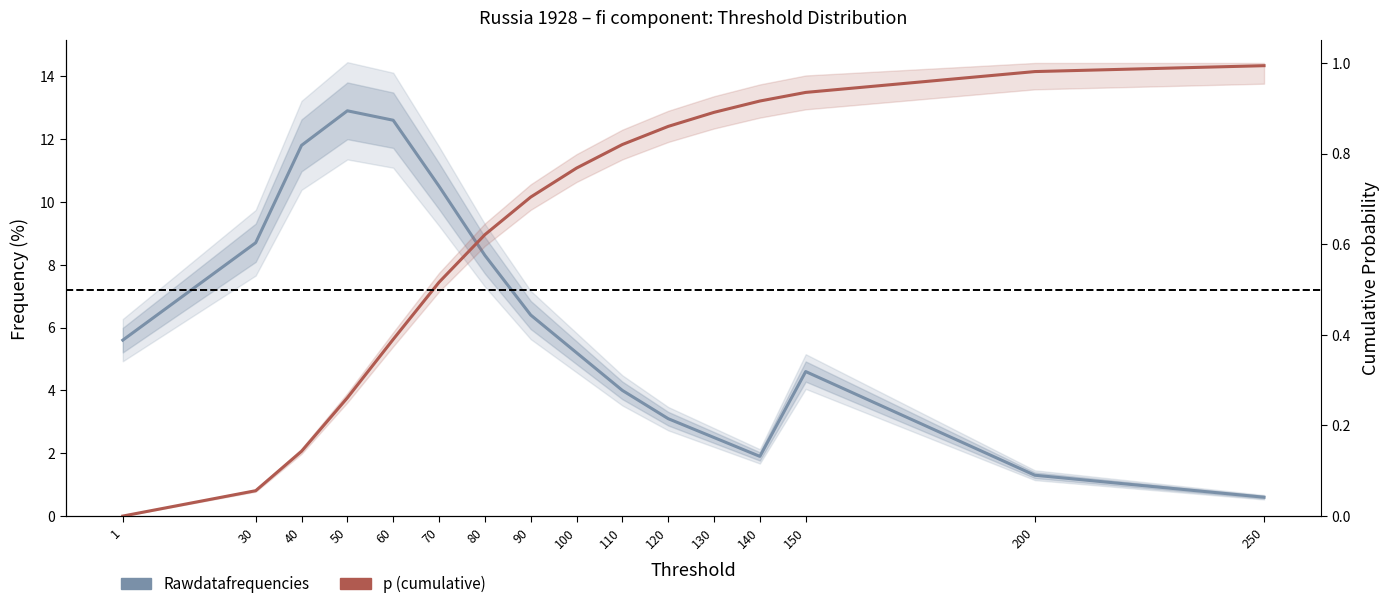

How many values in the p (cumulative) series exceed 0?

15